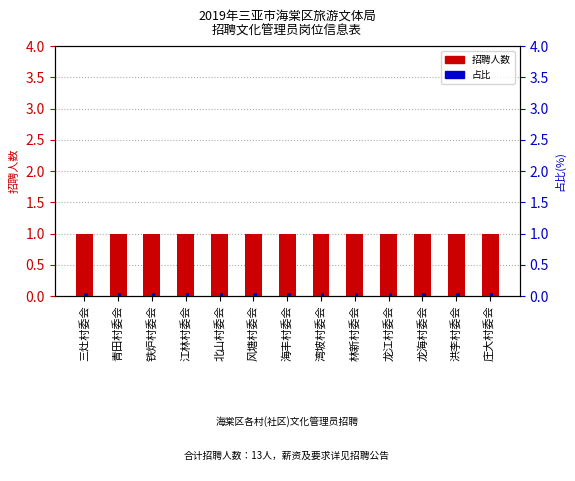

Reading left to right, what are all the values shown in this chart?

招聘人数: 三灶村委会=1.0	青田村委会=1.0	铁炉村委会=1.0	江林村委会=1.0	北山村委会=1.0	风塘村委会=1.0	海丰村委会=1.0	湾坡村委会=1.0	林新村委会=1.0	龙江村委会=1.0	龙海村委会=1.0	洪李村委会=1.0	庄大村委会=1.0
占比: 三灶村委会=0.1	青田村委会=0.1	铁炉村委会=0.1	江林村委会=0.1	北山村委会=0.1	风塘村委会=0.1	海丰村委会=0.1	湾坡村委会=0.1	林新村委会=0.1	龙江村委会=0.1	龙海村委会=0.1	洪李村委会=0.1	庄大村委会=0.1